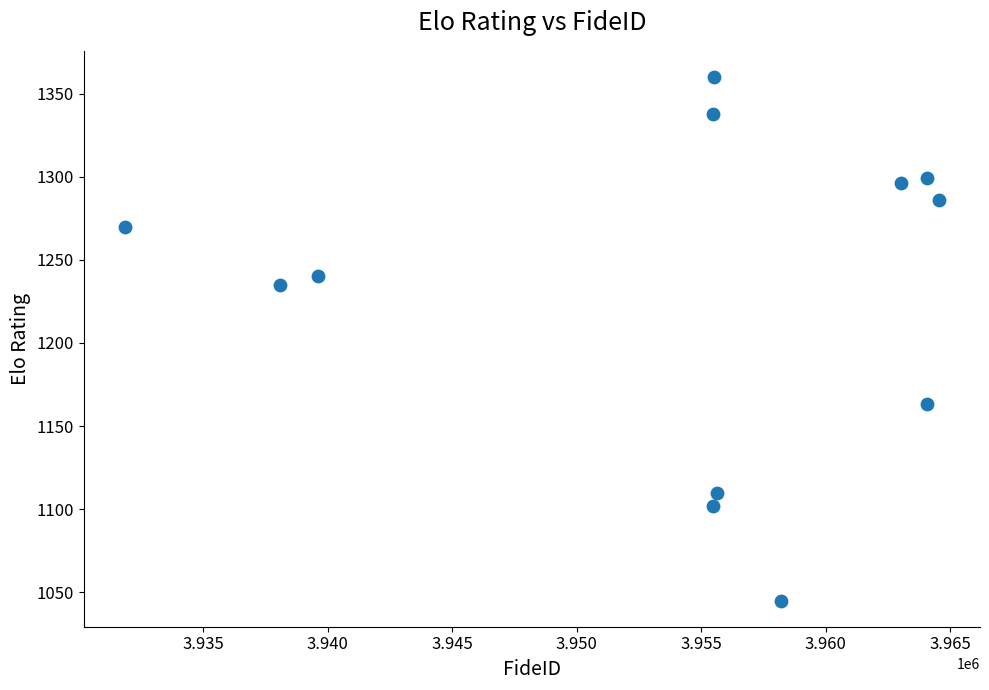

What is the average X value?

3953797